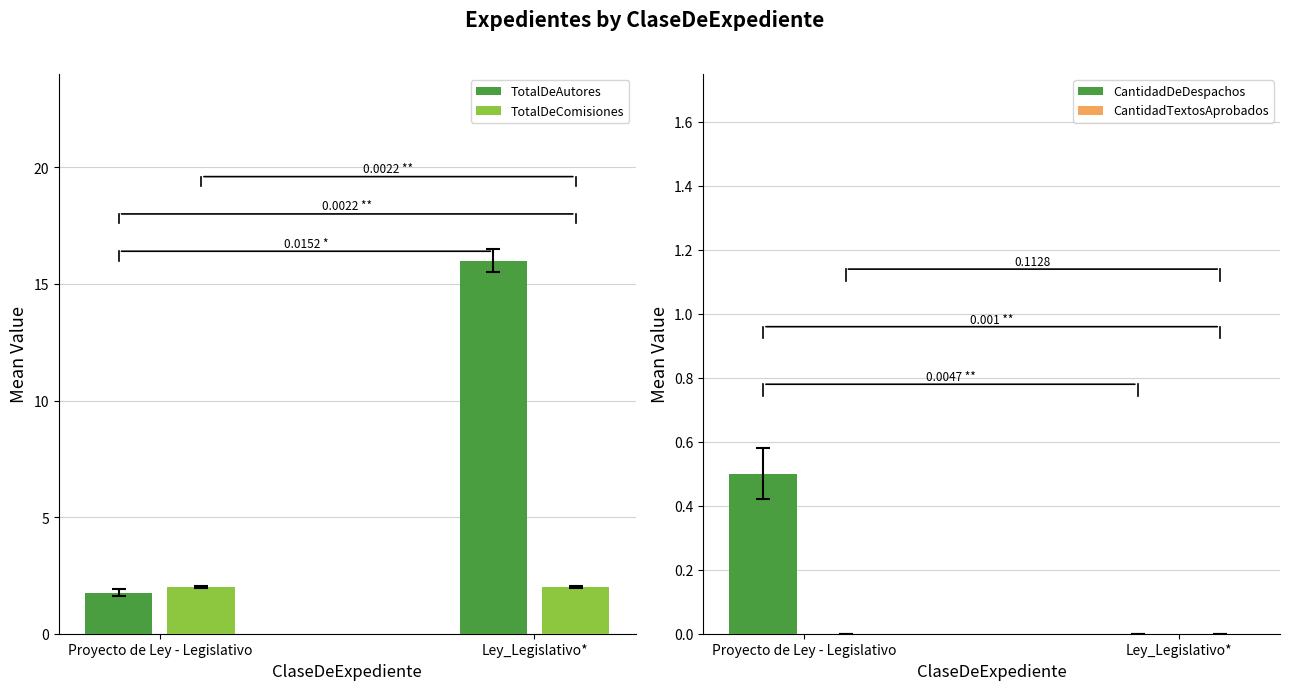

What is the spread (max minus min) of values at Proyecto de Ley - Legislativo?

2.0